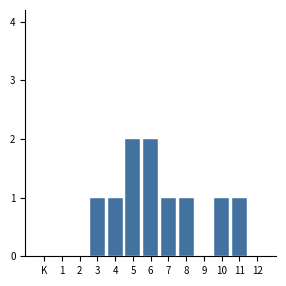

True or false: the data shows 1 at 7.

True